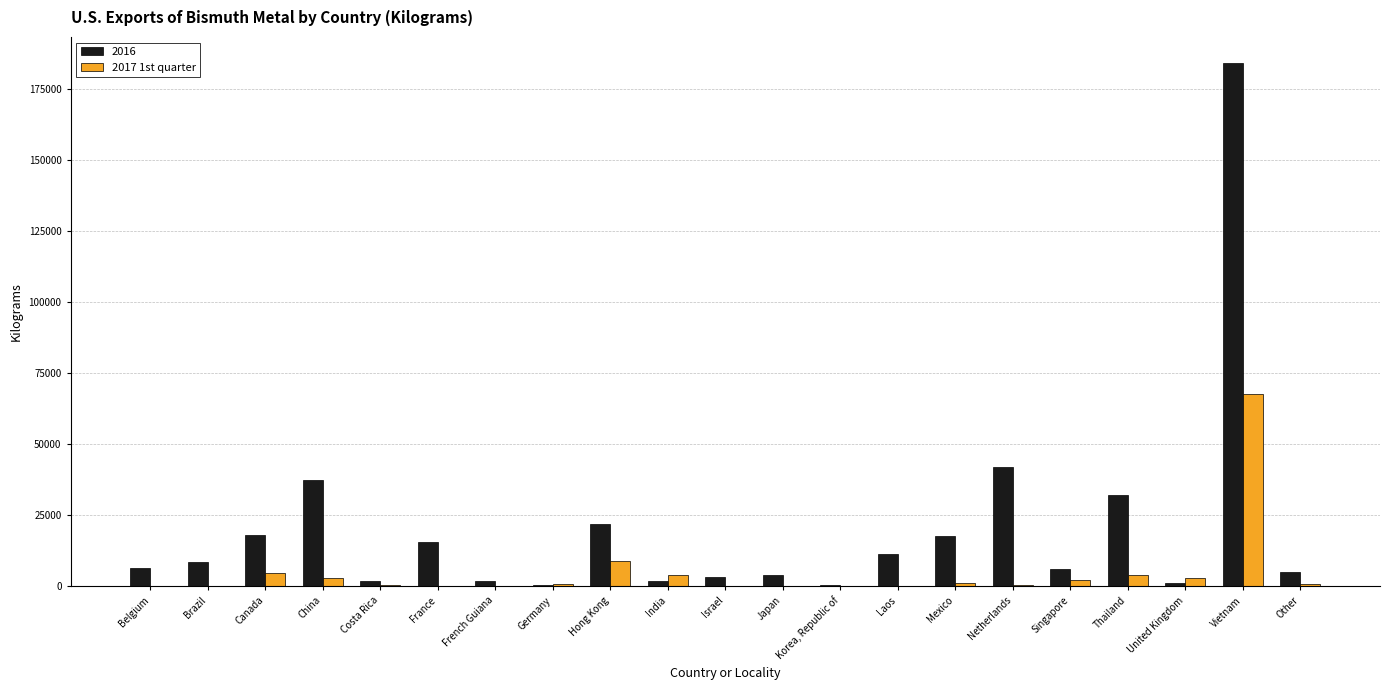

Which series has the largest total across all categories?

2016